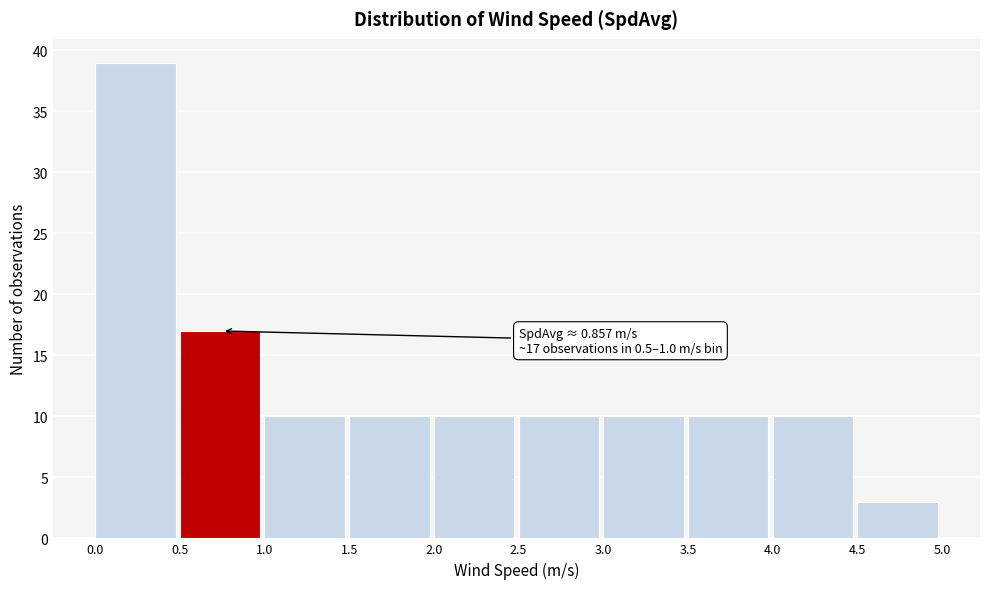

Over which range of the x-axis is the bar tallest?

0.0 to 0.5